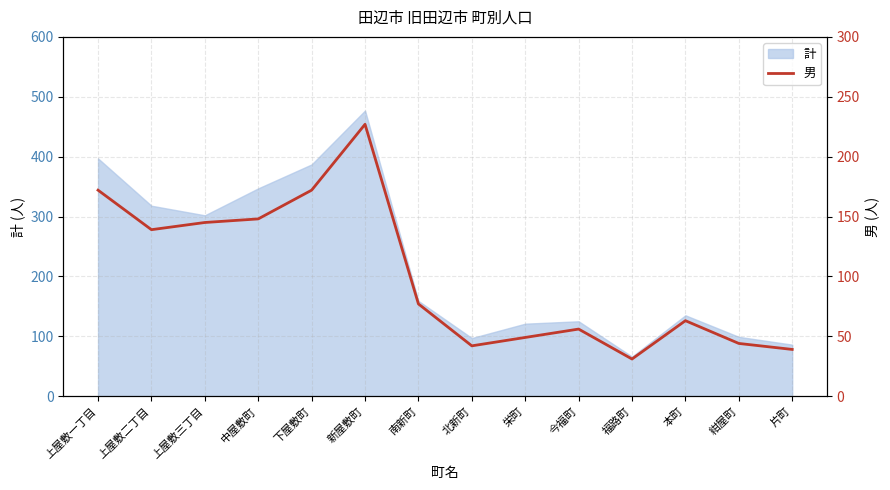

Which category has the lowest value in the 計 series?

福路町